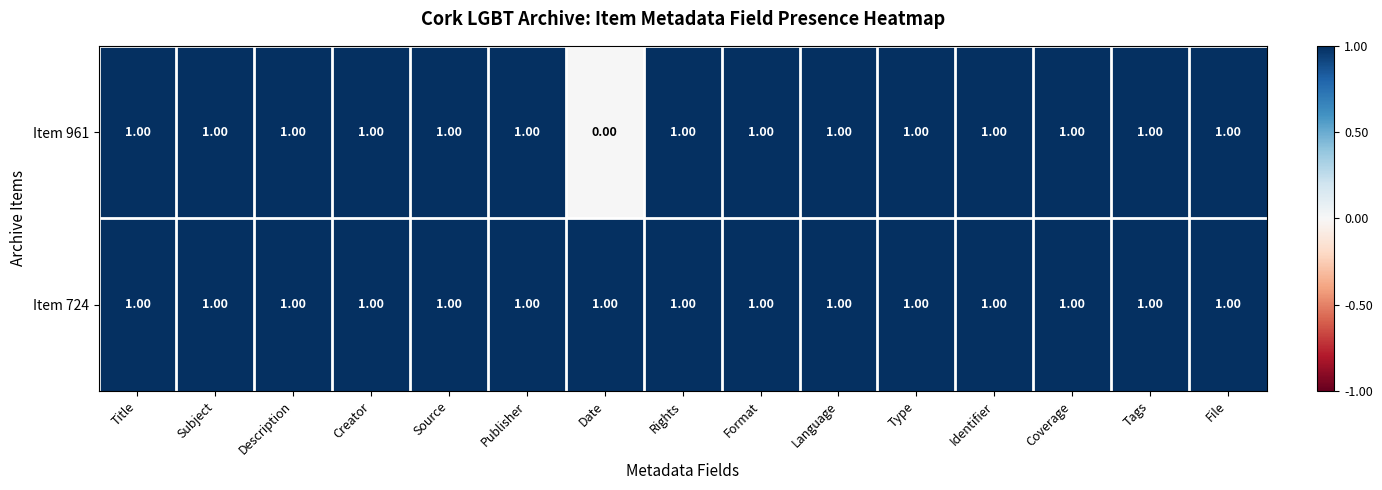

Rank the series by their average value, from lowest to highest.

Item 961, Item 724